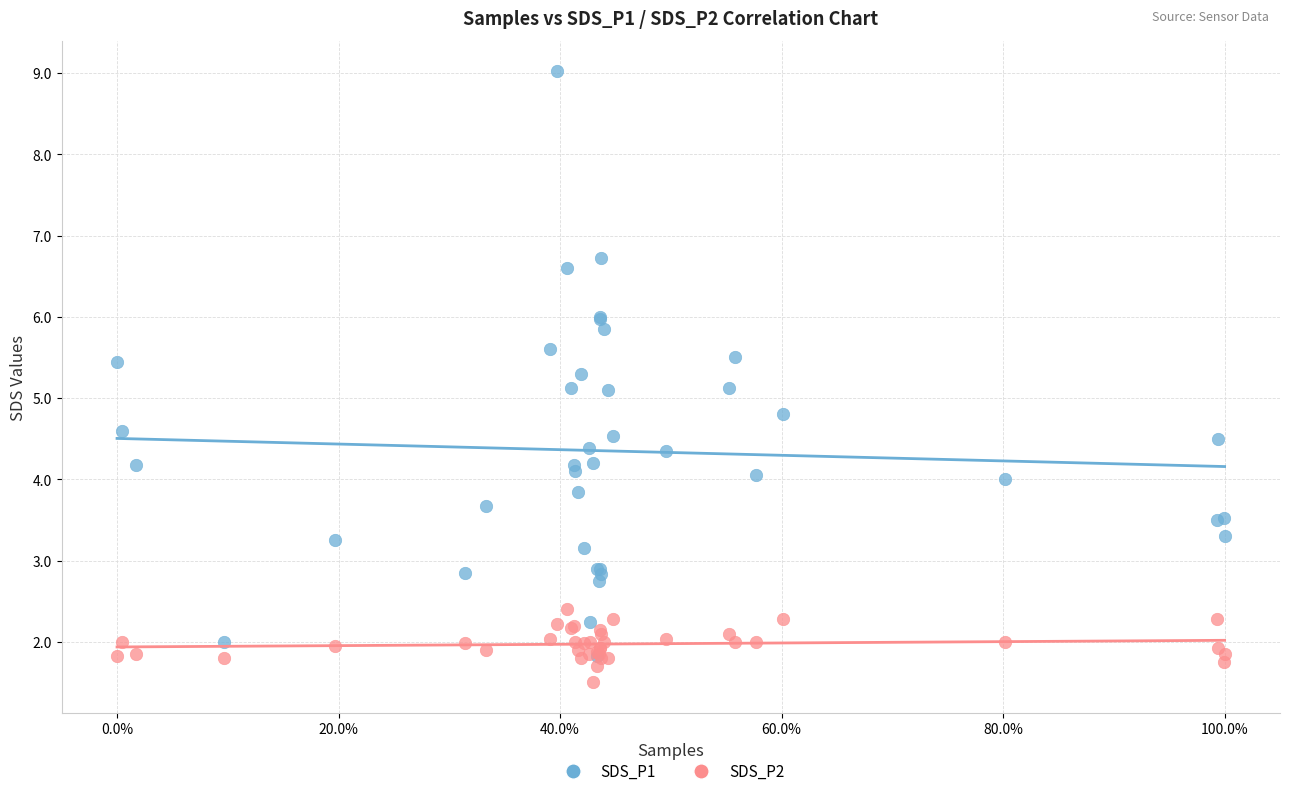

Which series has the largest Y range (max minus min)?

SDS_P1